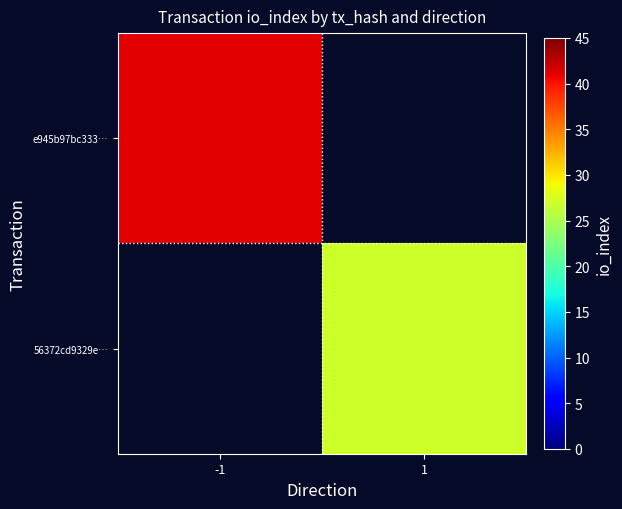

Which category has the lowest value in the 56372cd9329e… series?

-1